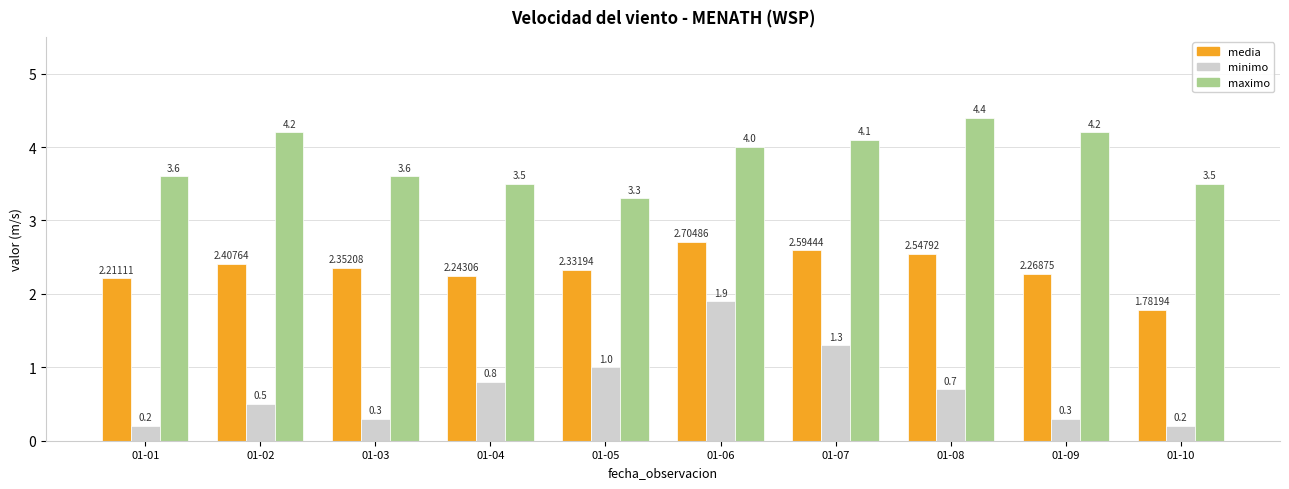

Is the value of media at 01-07 greater than the value of minimo at 01-10?

Yes